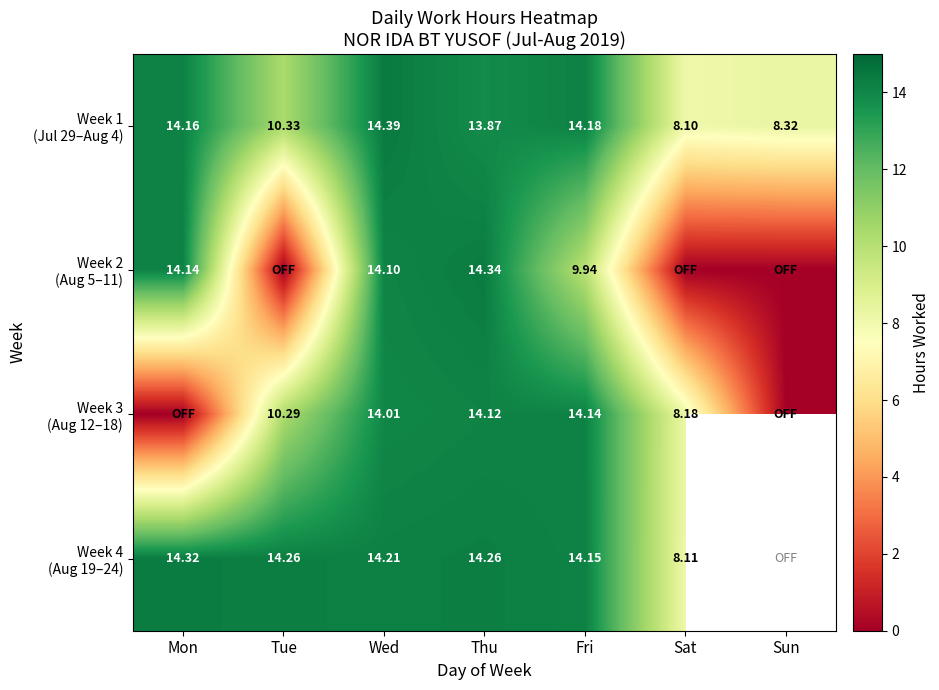

True or false: Week 4 (Aug 19–24) has a value of 4.3 at Thu.

False